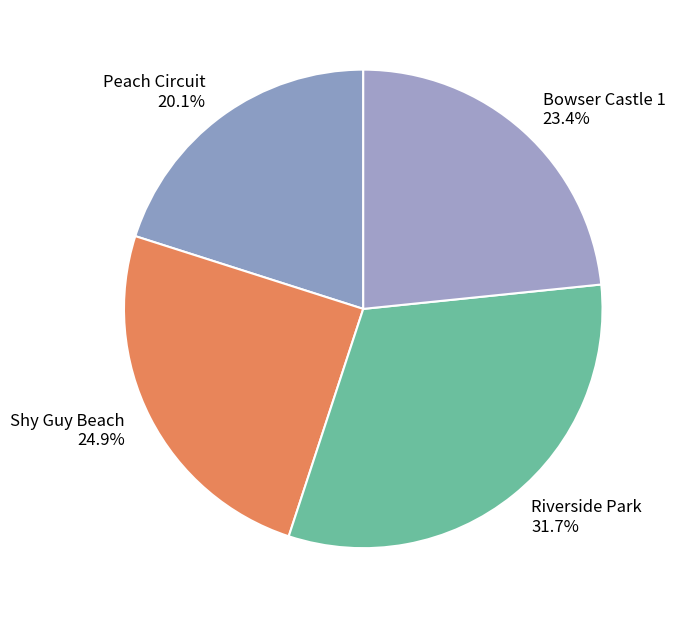

The Shy Guy Beach slice represents 25% of the pie. True or false?

True